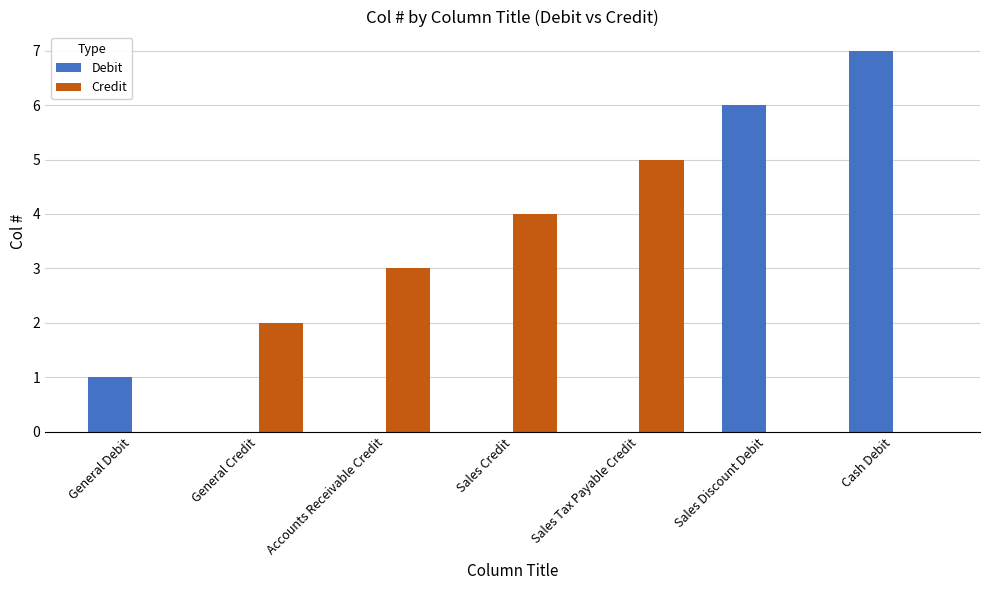

Which series has the widest spread of values?

Debit